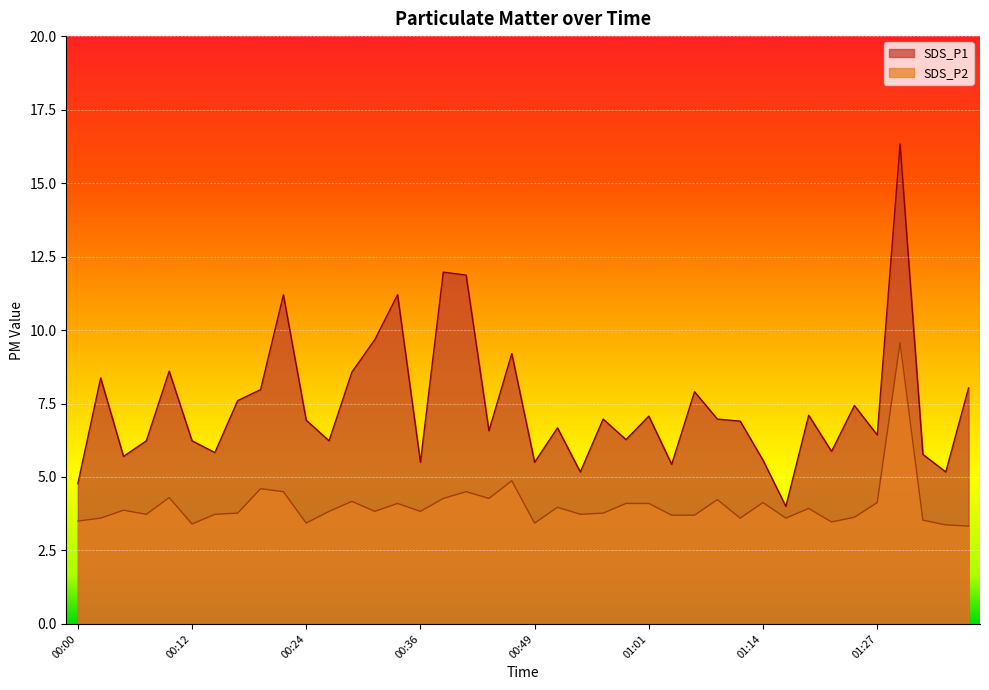

In SDS_P1, how many points are higher than both neighbors (excluding endpoints)?

13